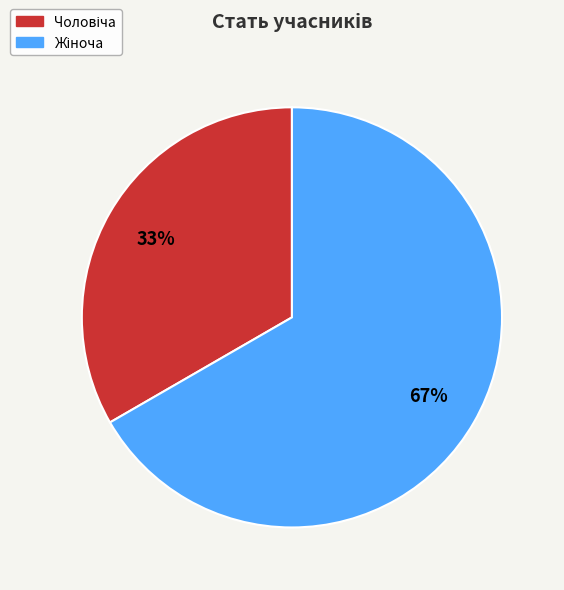

To the nearest percent, what is the average slice percentage?

50%